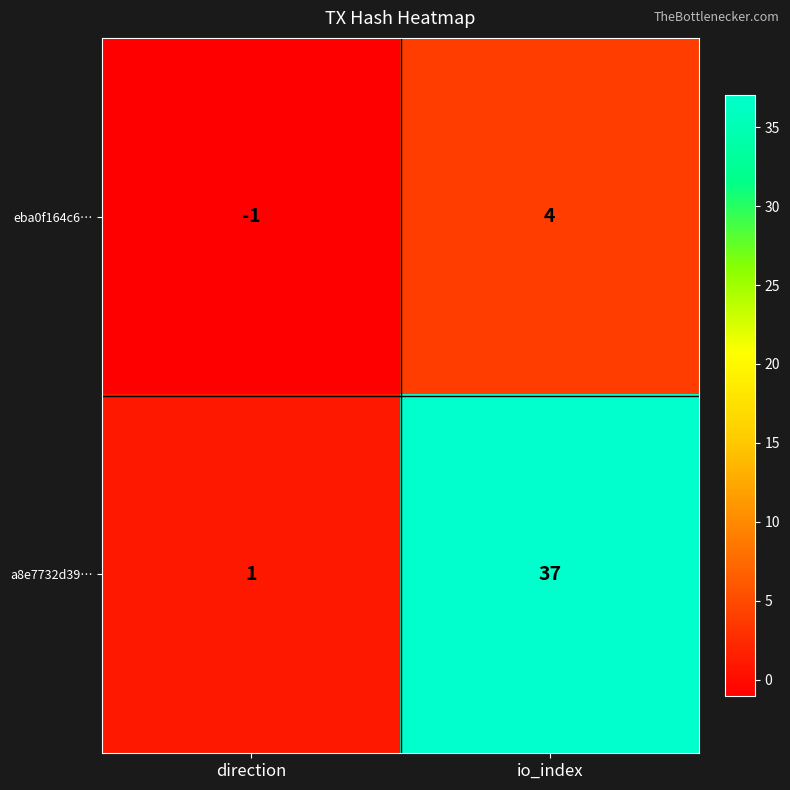

Rank the series at direction from lowest to highest value.

eba0f164c6…, a8e7732d39…